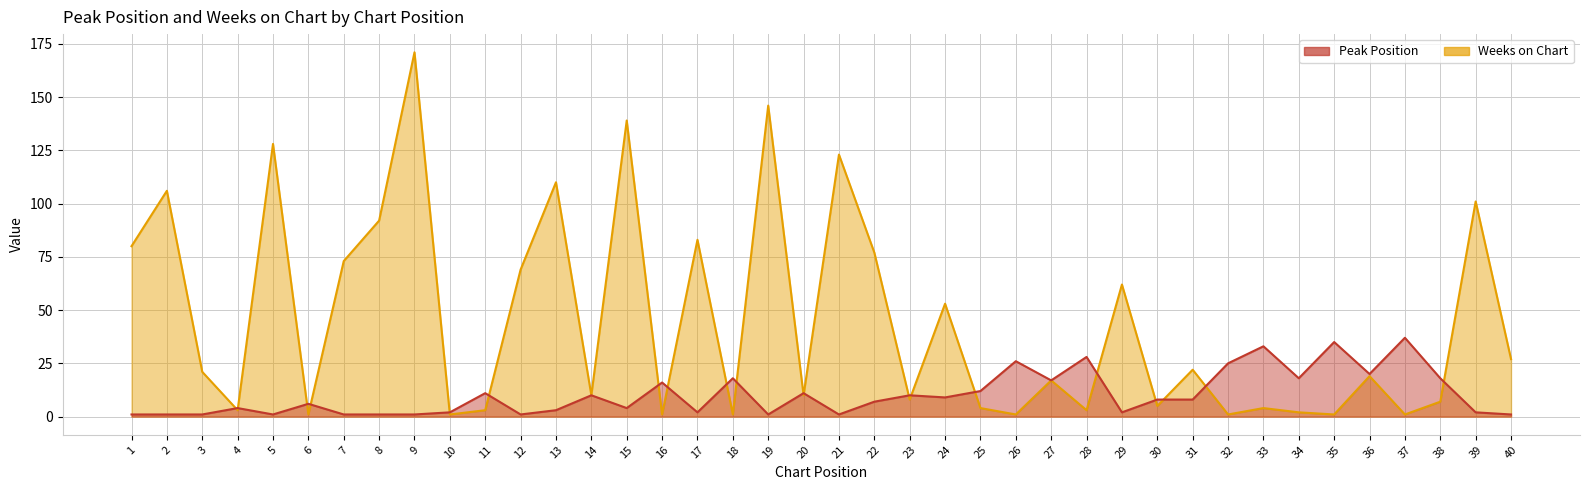

Reading left to right, what are all the values shown in this chart?

Peak Position: 1	1	1	4	1	6	1	1	1	2	11	1	3	10	4	16	2	18	1	11	1	7	10	9	12	26	17	28	2	8	8	25	33	18	35	20	37	18	2	1
Weeks on Chart: 80	106	21	3	128	1	73	92	171	1	3	69	110	10	139	1	83	1	146	10	123	77	8	53	4	1	17	3	62	5	22	1	4	2	1	19	1	7	101	27